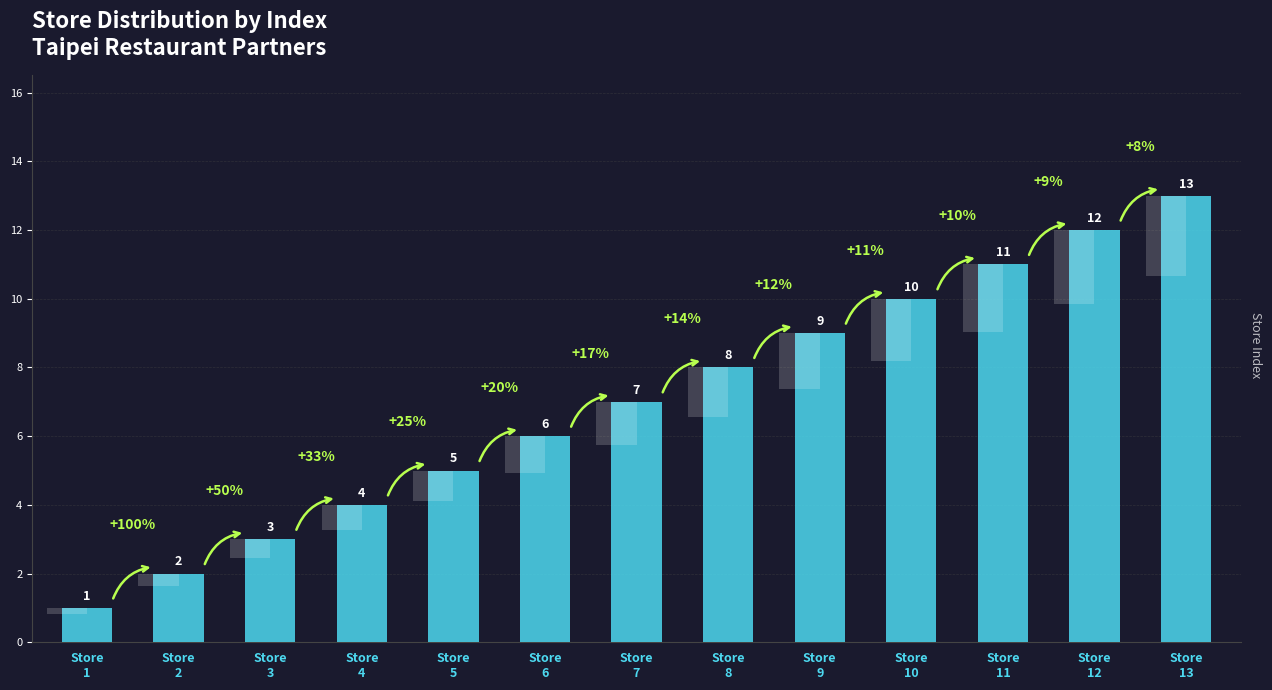

What is the value of the 2nd bar from the left?

2